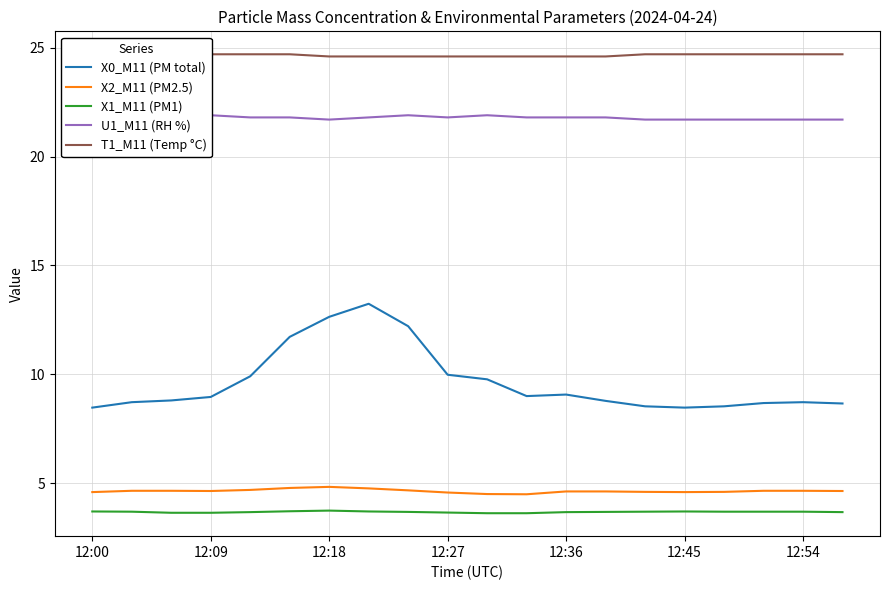

True or false: X0_M11 (PM total) and X1_M11 (PM1) intersect in this chart.

False